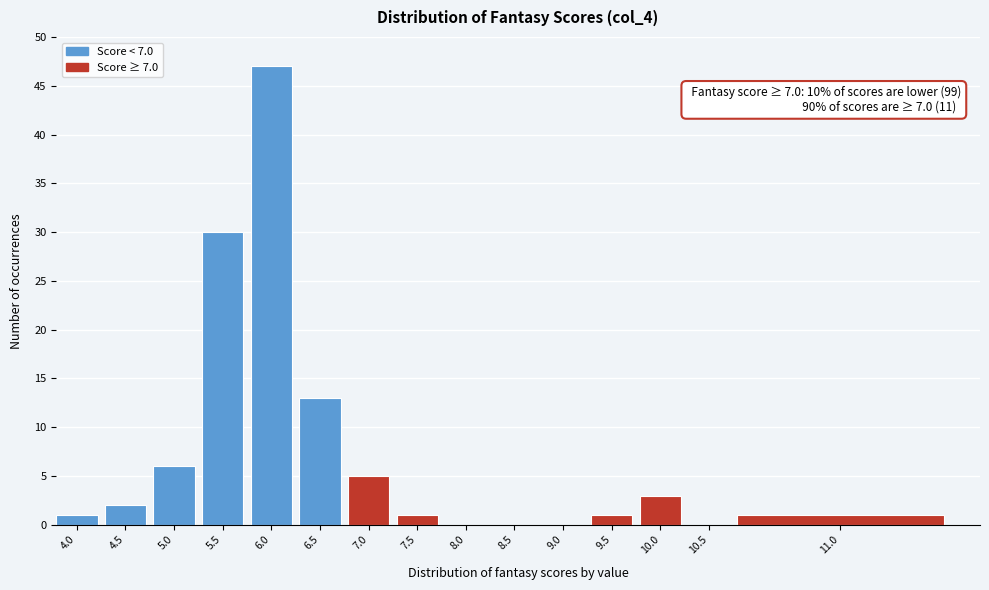

Reading left to right, what are all the values shown in this chart?

4.0=1	4.5=2	5.0=6	5.5=30	6.0=47	6.5=13	7.0=5	7.5=1	8.0=0	8.5=0	9.0=0	9.5=1	10.0=3	10.5=0	11.0=1